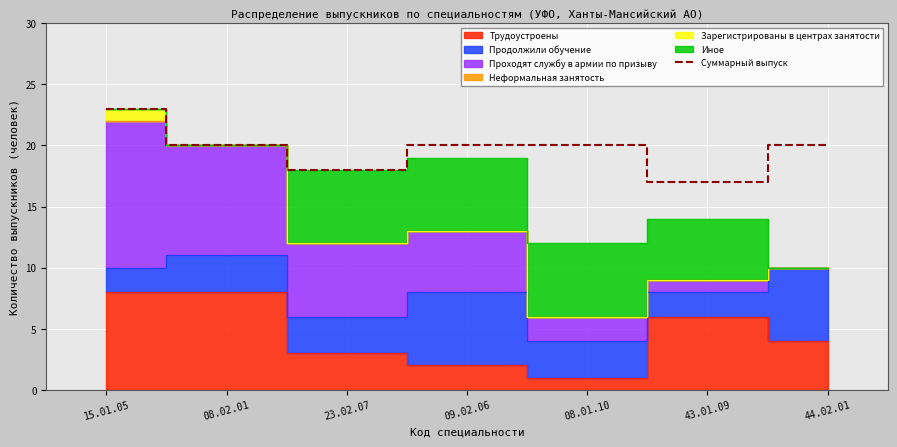

The chart shows a value of 17 at 43.01.09. True or false?

True